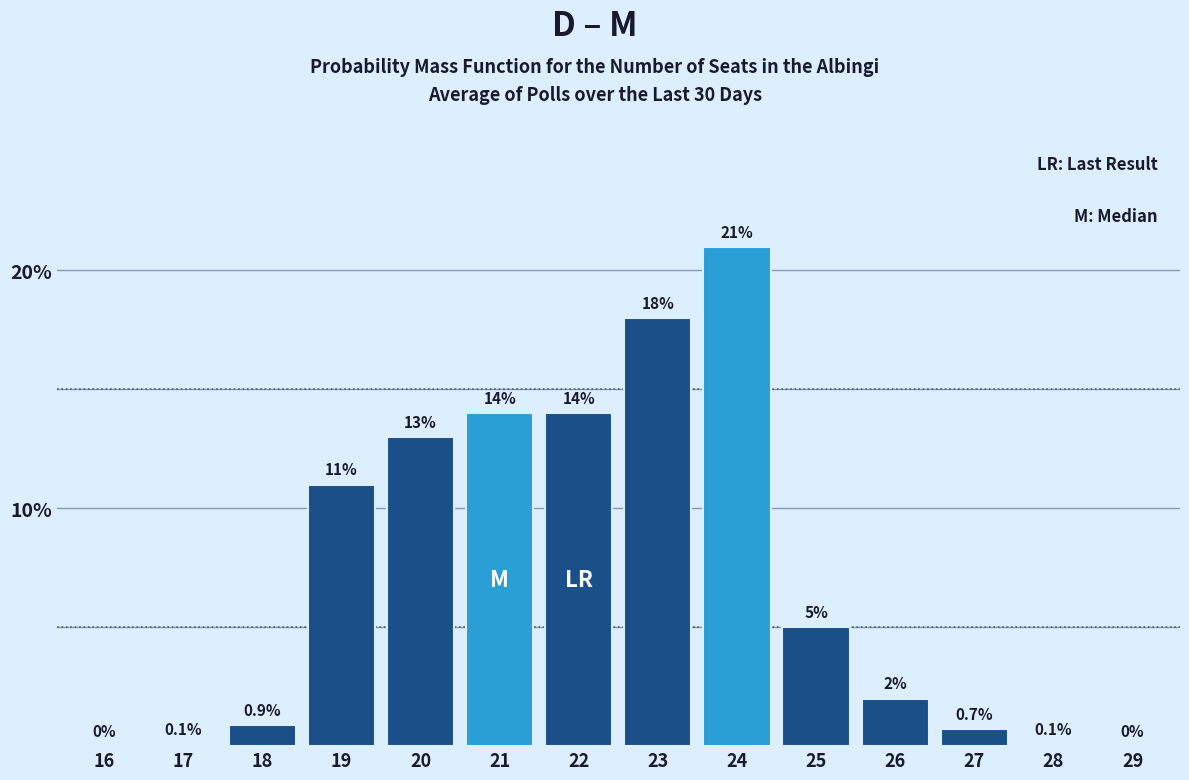

Reading left to right, extract all data points from this chart.

16=0.0	17=0.1	18=0.9	19=11.0	20=13.0	21=14.0	22=14.0	23=18.0	24=21.0	25=5.0	26=2.0	27=0.7	28=0.1	29=0.0